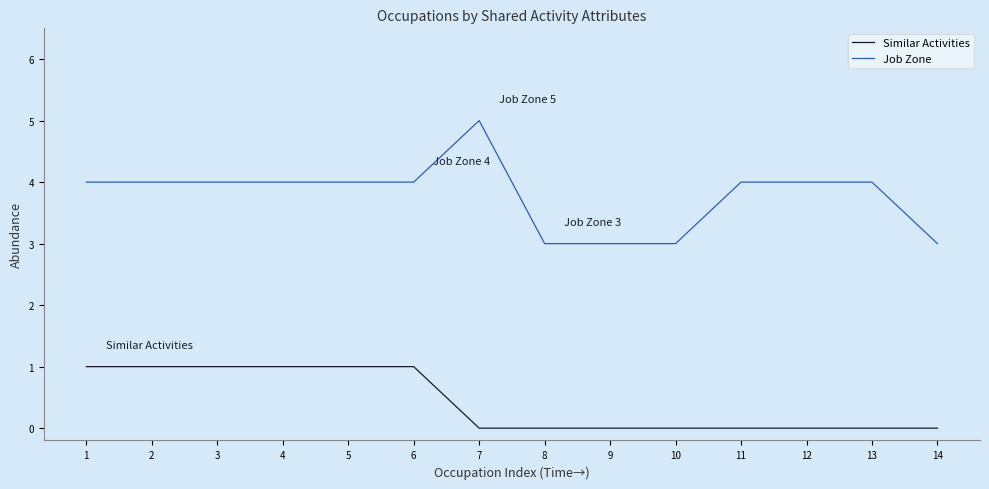

The Job Zone series shows 4 at 5. True or false?

True